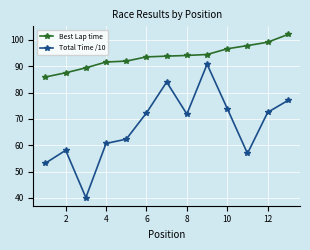

List the series in order of their overall mean, lowest first.

Total Time /10, Best Lap time